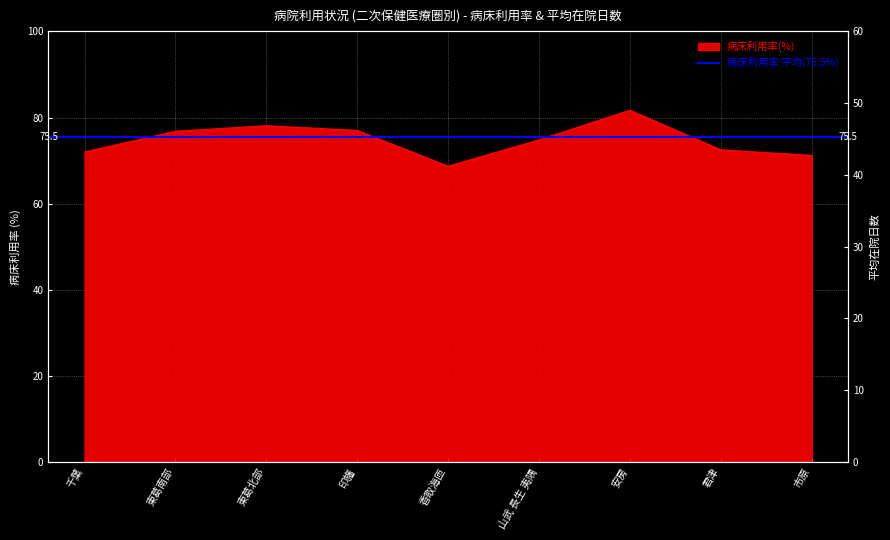

In 病床利用率(%), how many points are higher than both neighbors (excluding endpoints)?

2